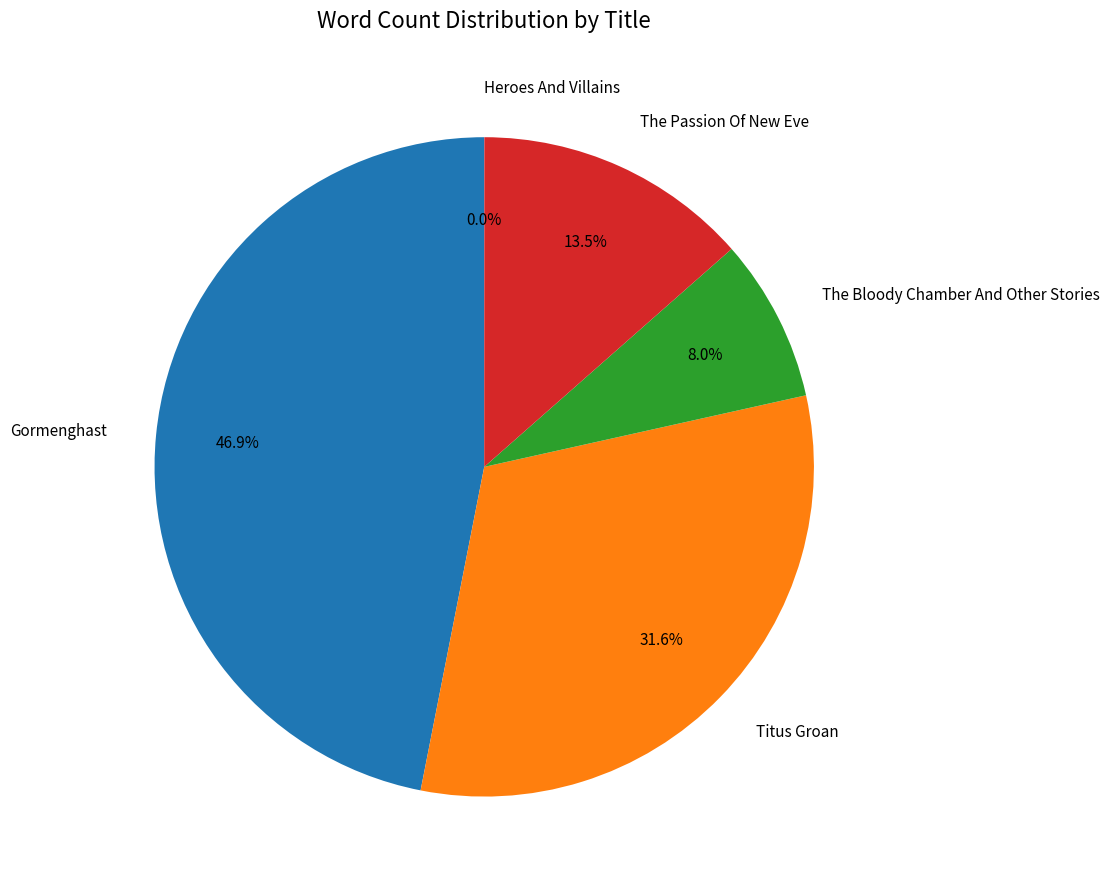

What portion of the pie excludes Gormenghast?

53.1%